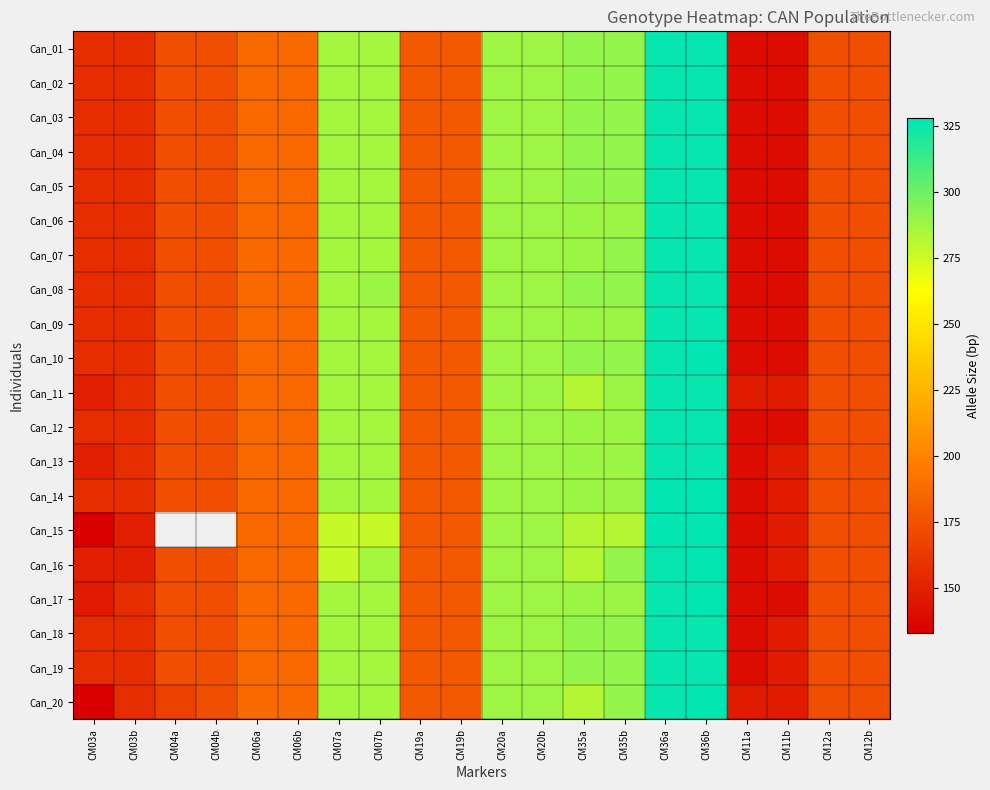

How many values in the Can_01 series are below 187?

10